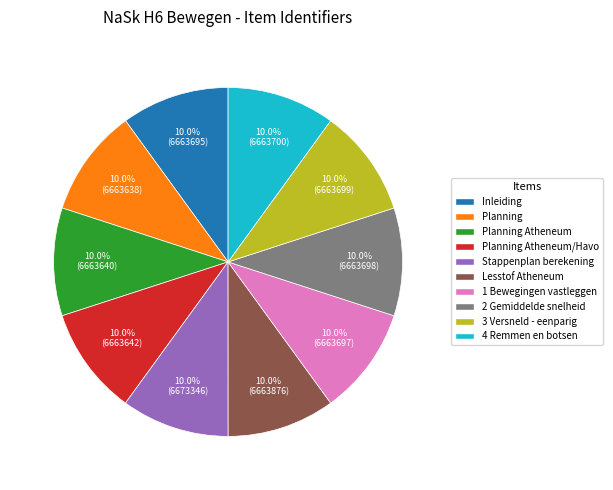

Is there a majority slice in this chart?

No